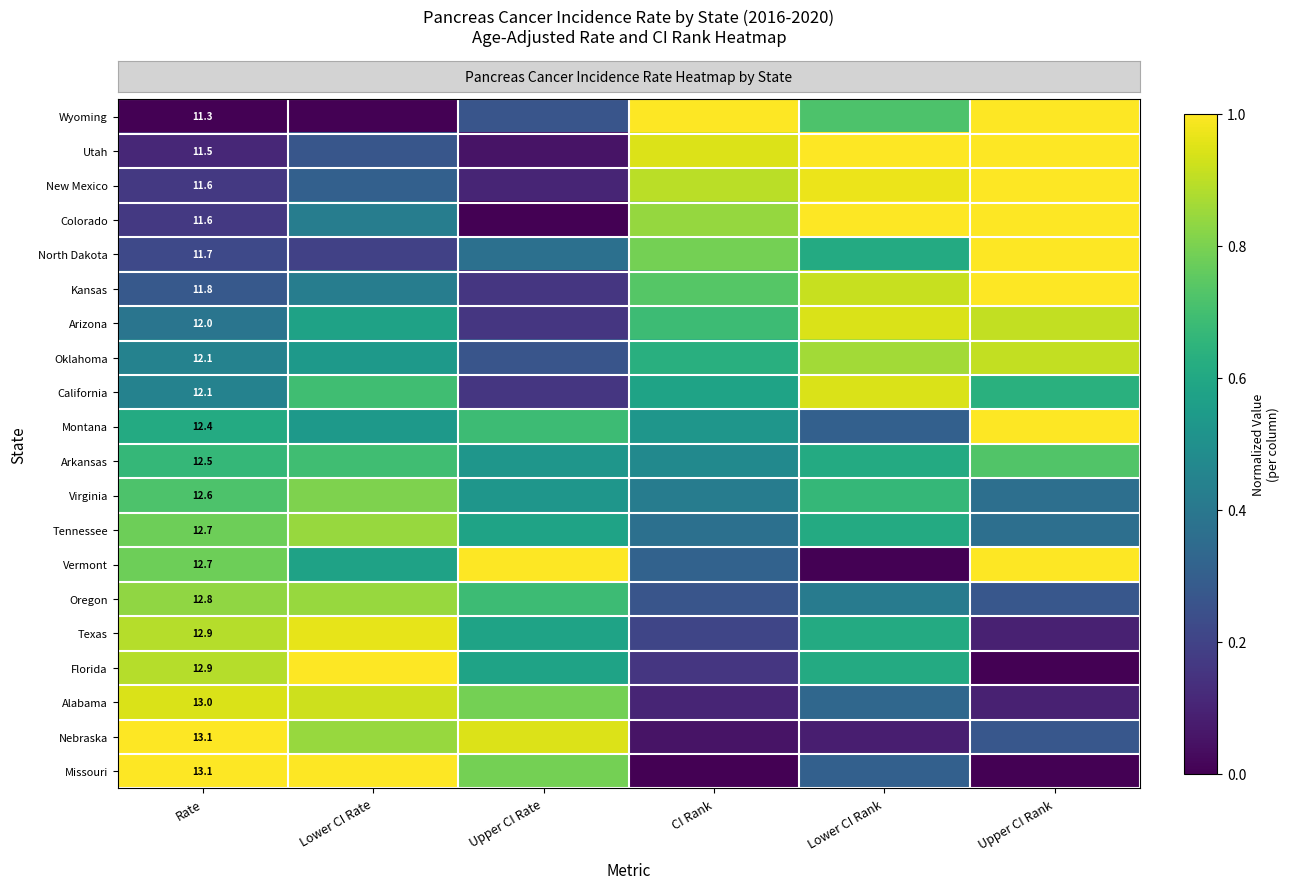

Which label corresponds to the largest value in the chart?

CI Rank